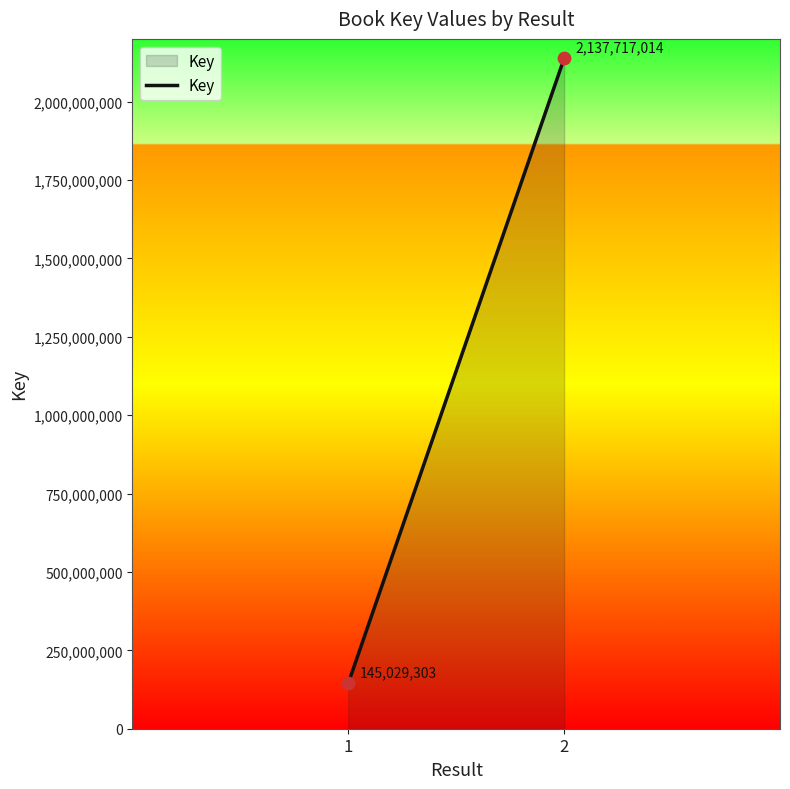

Between 2 and 1, which is larger?

2